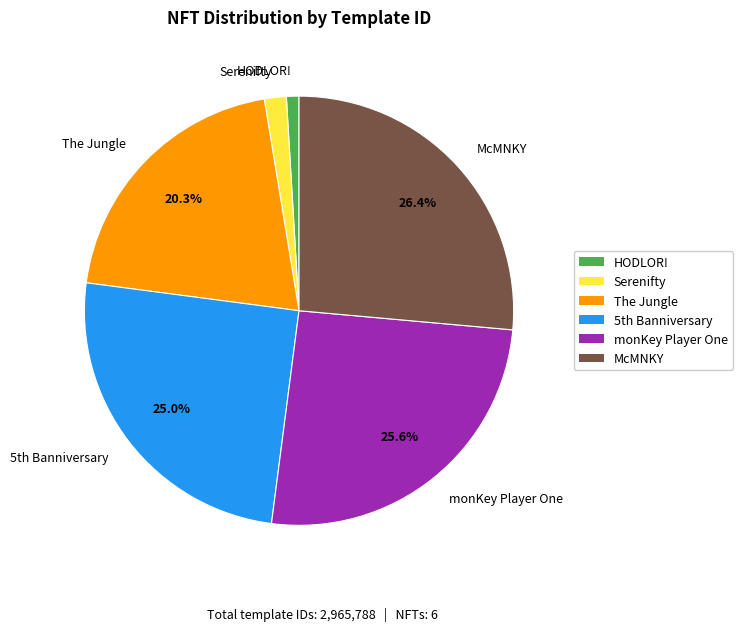

To the nearest percent, what portion does HODLOR! represent?

1%